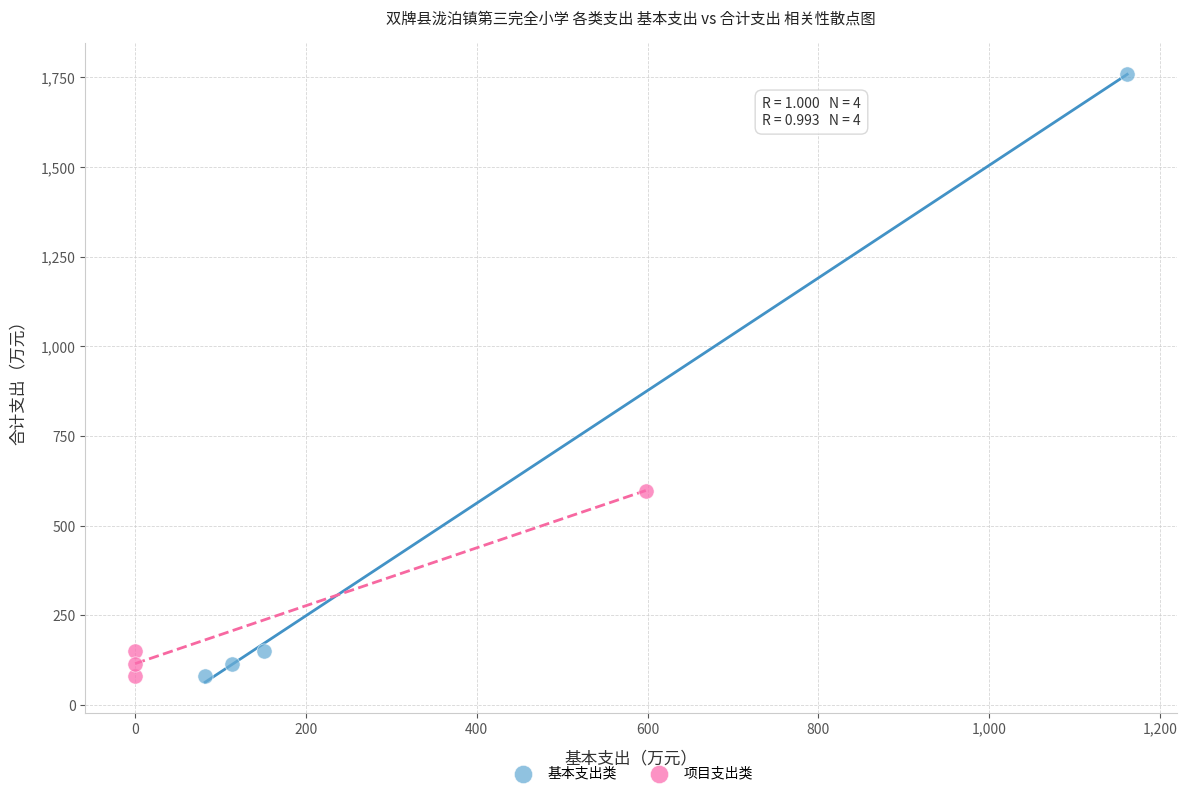

Which series reaches the maximum Y coordinate?

基本支出类